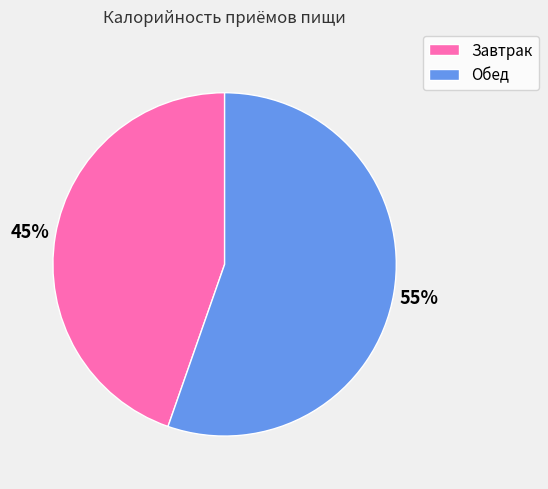

Is the sum of Завтрак and Обед greater than half?

Yes